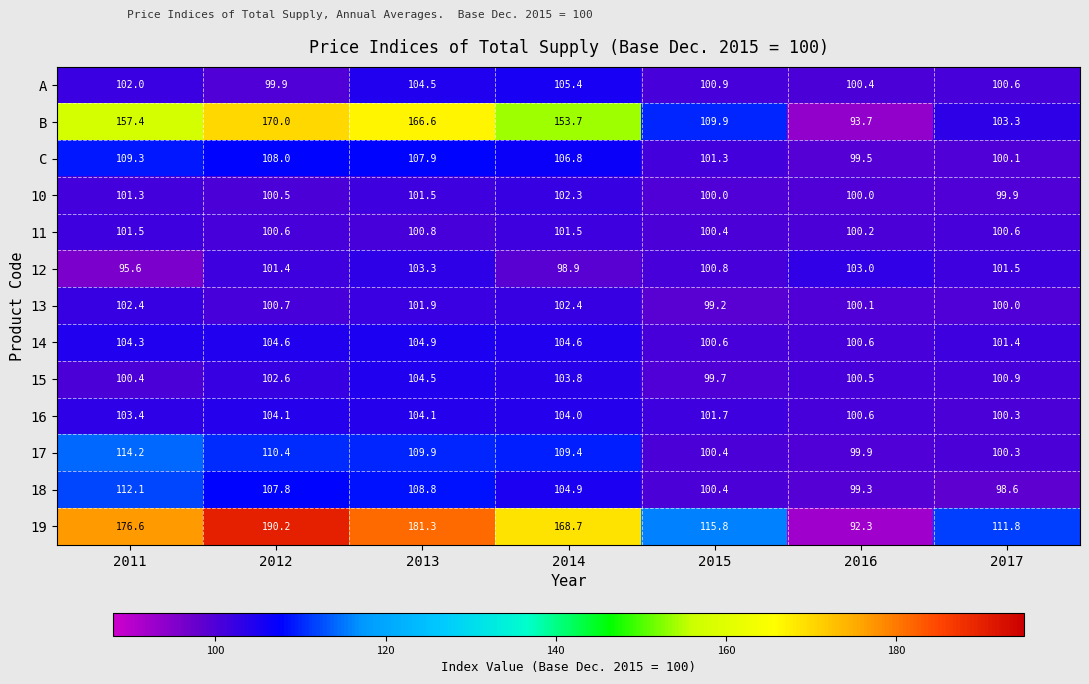

At which label is 15 closest to 102?

2012